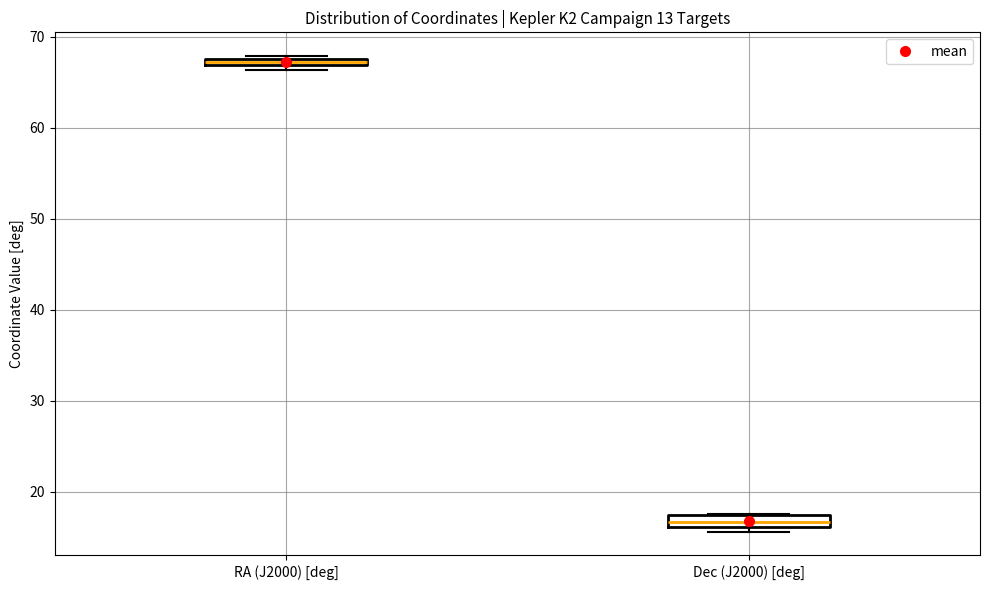

Where is the lower edge of the box for Dec (J2000) [deg] on the y-axis? The values are not printed on the chart, so give them approximately, as read against the axis.

16